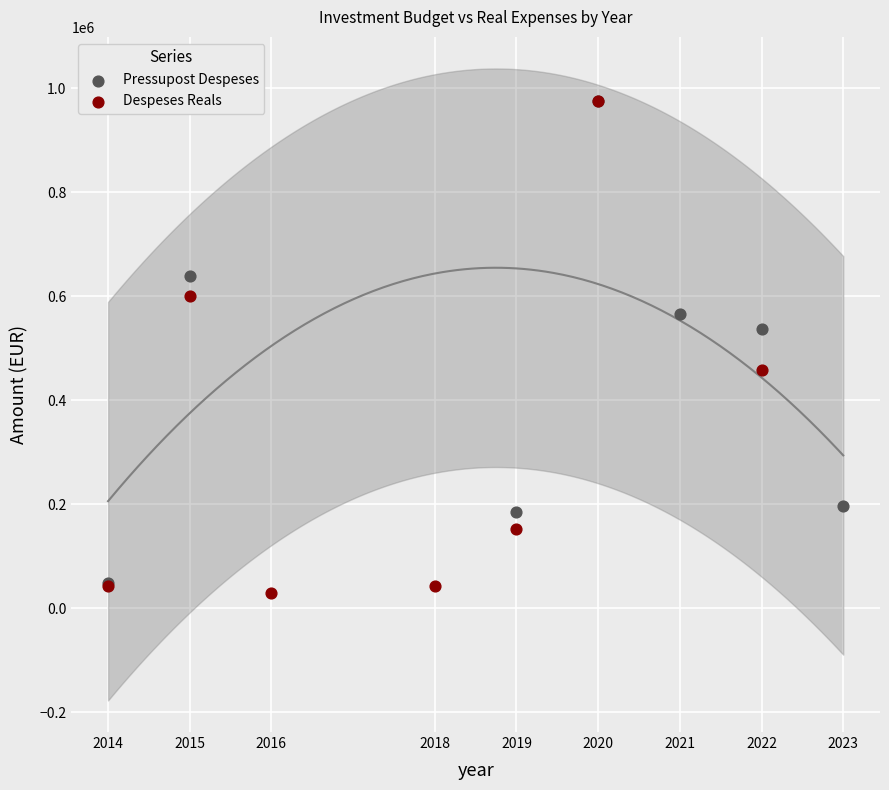

What are all the series names shown in the legend?

Pressupost Despeses, Despeses Reals